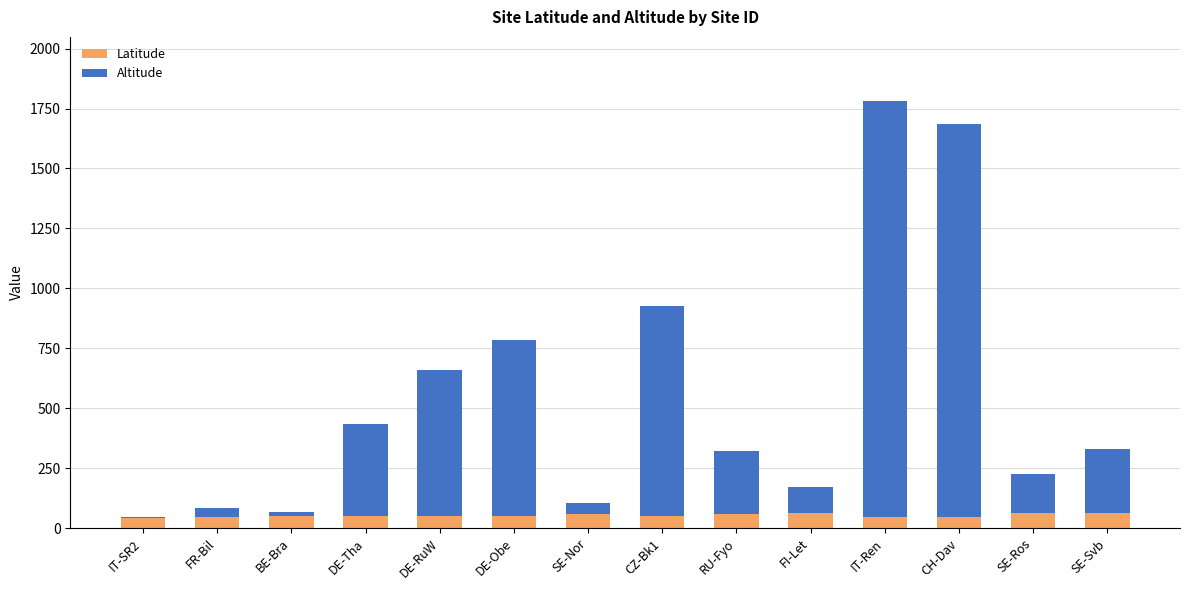

What is the sum of all Latitude values?

740.3